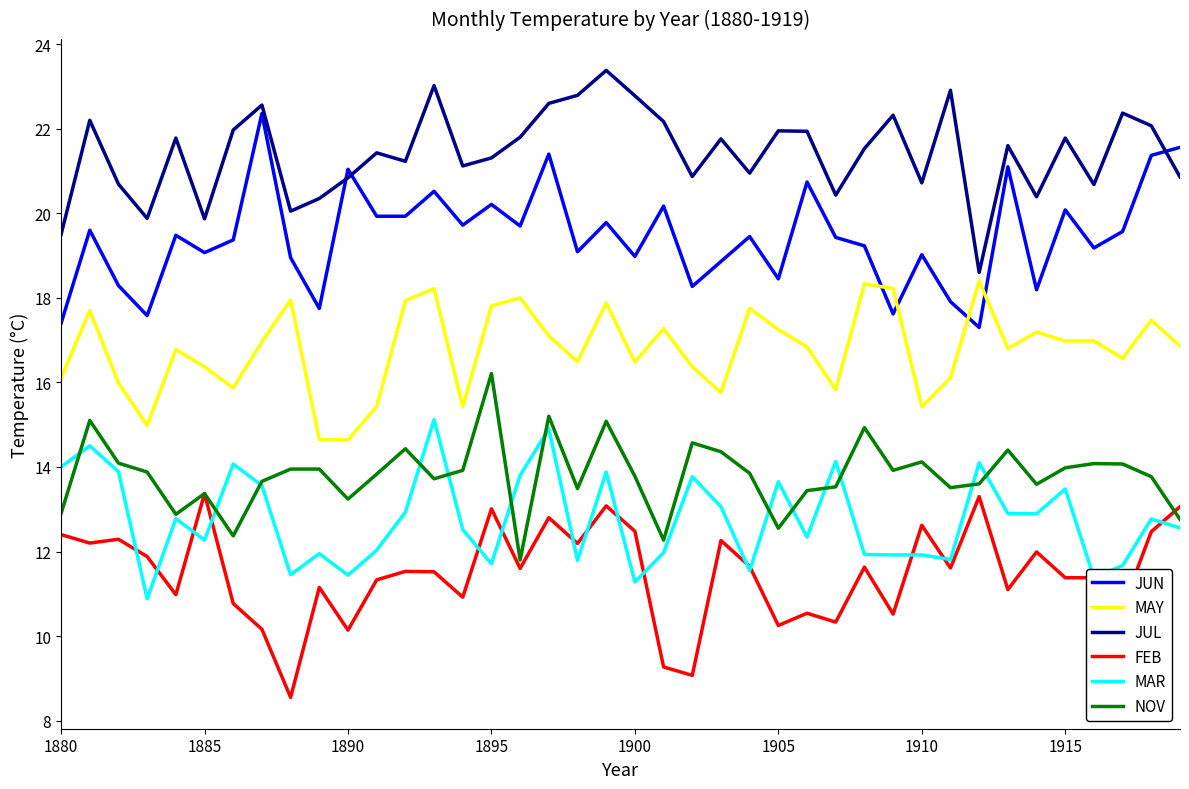

True or false: MAY and NOV intersect in this chart.

False